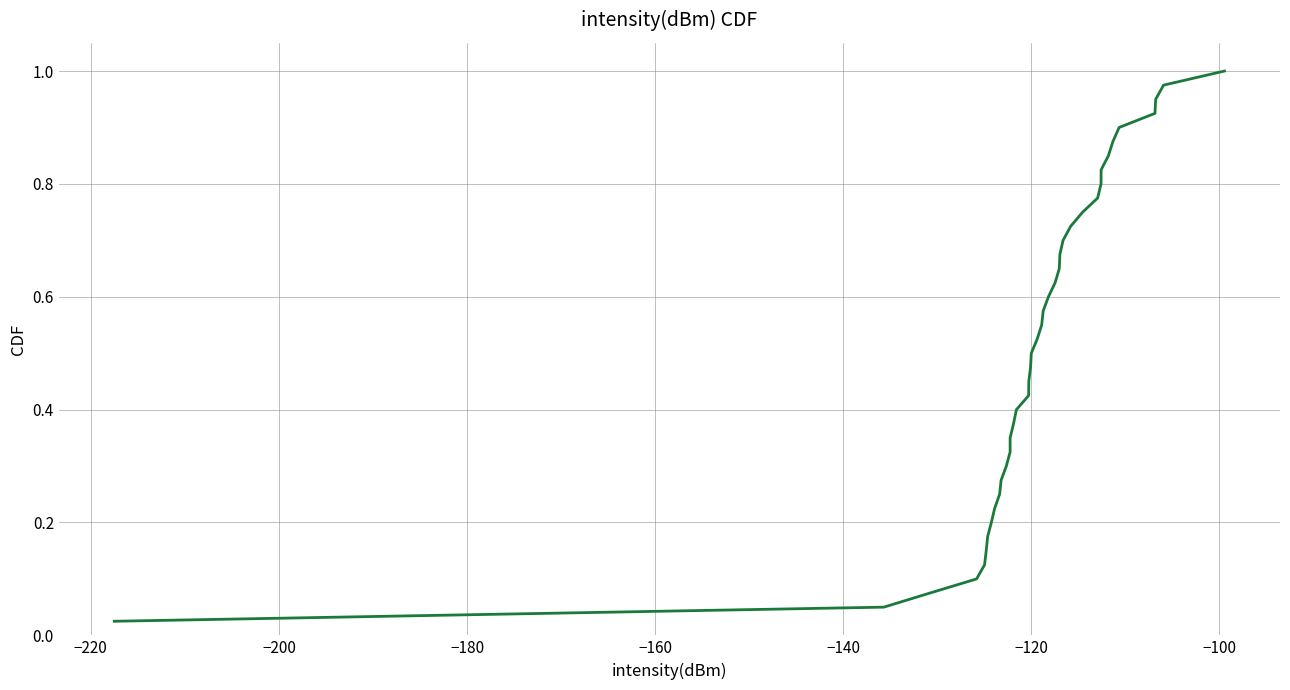

Is this an area chart (filled region under the line)?

No